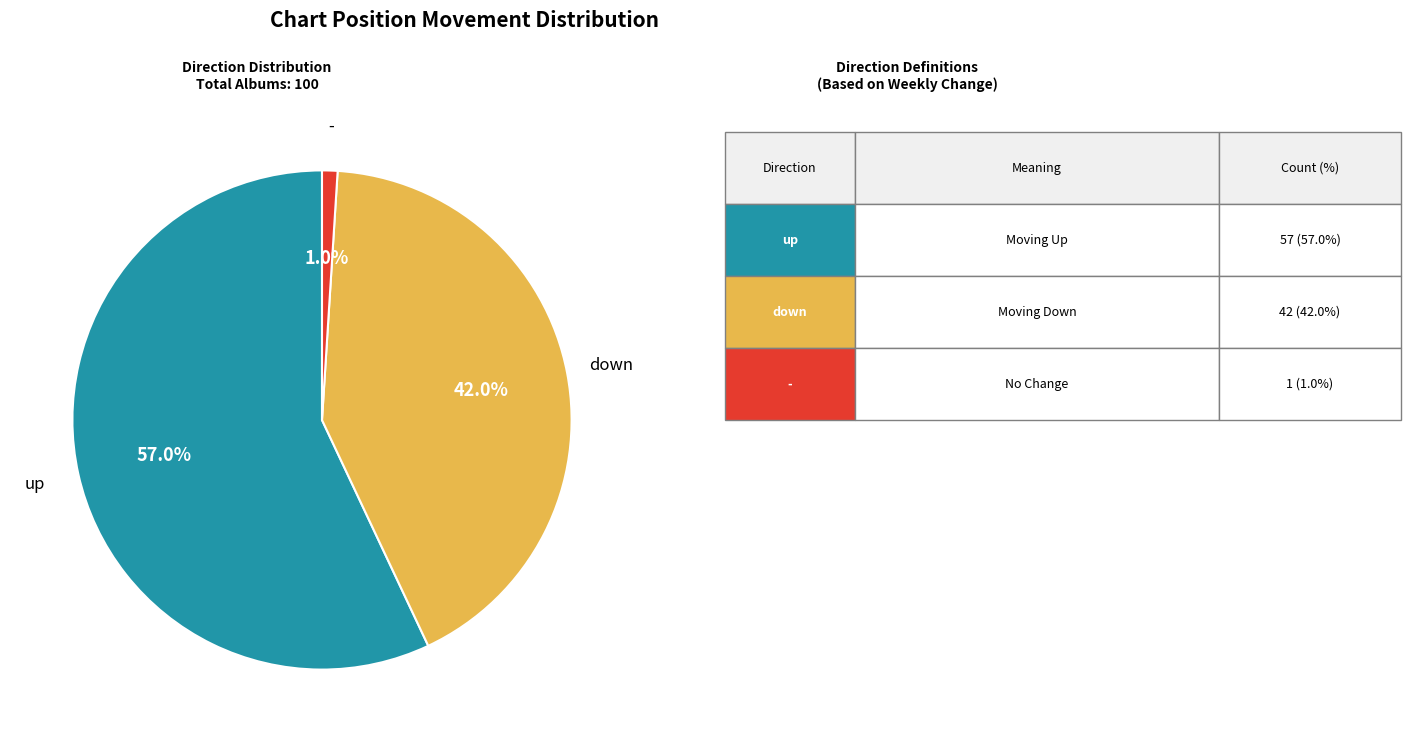

Does any single category account for the majority?

Yes